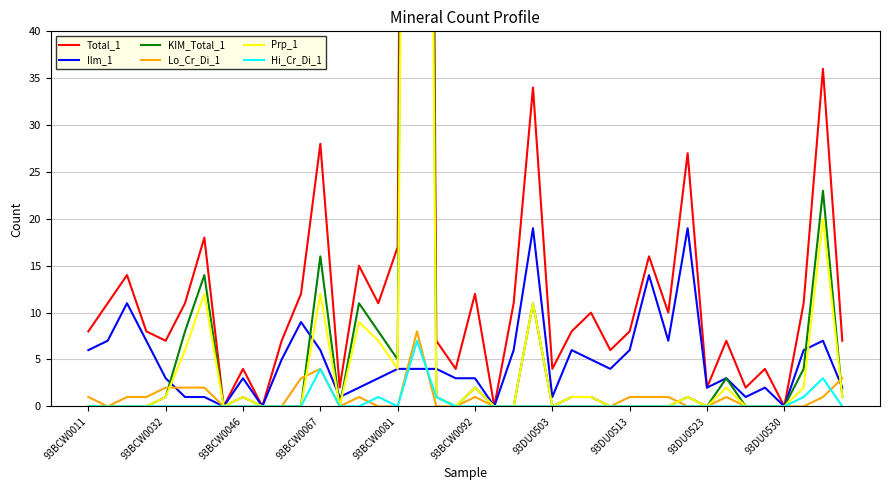

Reading left to right, extract all data points from this chart.

Total_1: 8	11	14	8	7	11	18	0	4	0	7	12	28	2	15	11	17	348	7	4	12	0	11	34	4	8	10	6	8	16	10	27	2	7	2	4	0	11	36	7
Ilm_1: 6	7	11	7	3	1	1	0	3	0	5	9	6	1	2	3	4	4	4	3	3	0	6	19	1	6	5	4	6	14	7	19	2	3	1	2	0	6	7	2
KIM_Total_1: 0	0	0	0	1	8	14	0	1	0	0	0	16	0	11	8	5	330	1	0	2	0	0	11	0	1	1	0	0	0	0	1	0	3	0	0	0	4	23	1
Lo_Cr_Di_1: 1	0	1	1	2	2	2	0	0	0	0	3	4	0	1	0	0	8	0	0	1	0	0	0	0	0	0	0	1	1	1	0	0	1	0	0	0	0	1	3
Prp_1: 0	0	0	0	1	6	12	0	1	0	0	0	12	0	9	7	4	257	1	0	2	0	0	11	0	1	1	0	0	0	0	1	0	2	0	0	0	2	20	1
Hi_Cr_Di_1: 0	0	0	0	0	0	0	0	0	0	0	0	4	0	0	1	0	7	1	0	0	0	0	0	0	0	0	0	0	0	0	0	0	0	0	0	0	1	3	0